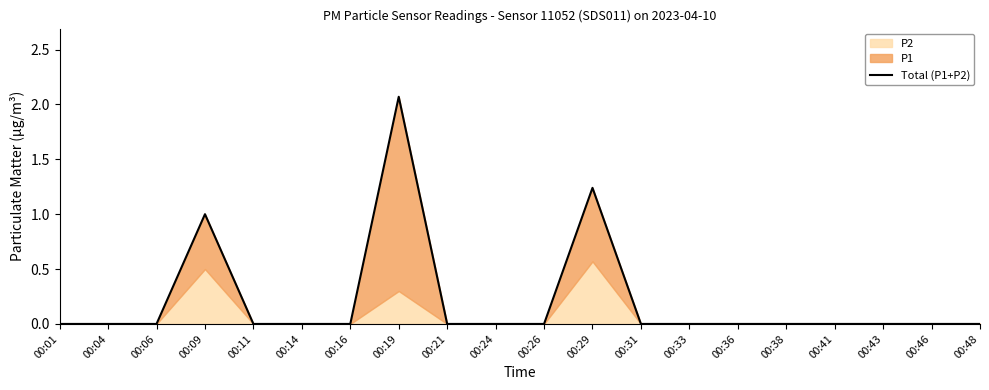

What is the sum of the values at 00:38 and 00:19?

2.1